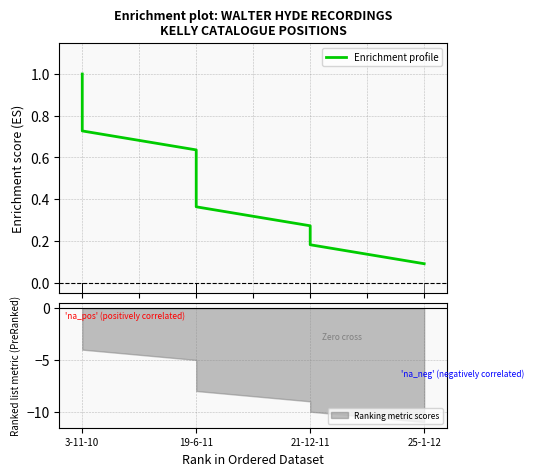

What is the greatest value displayed?

1.0